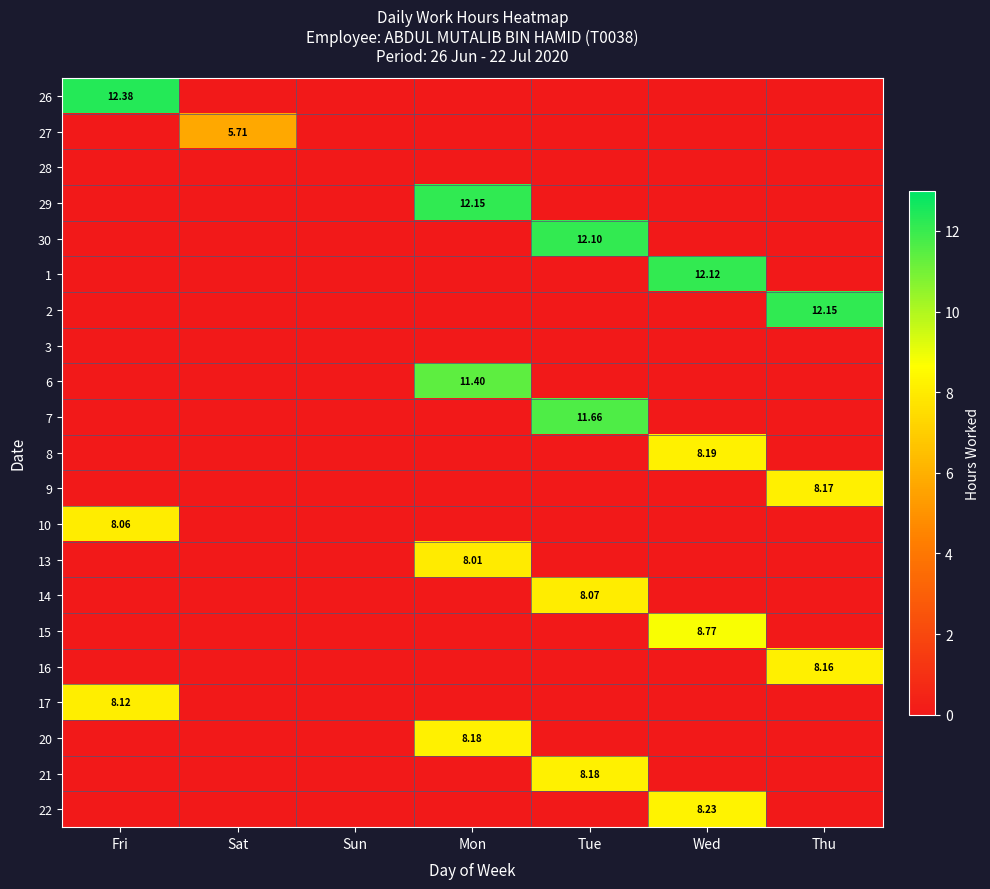

Which category has the highest value in the 1 series?

Wed